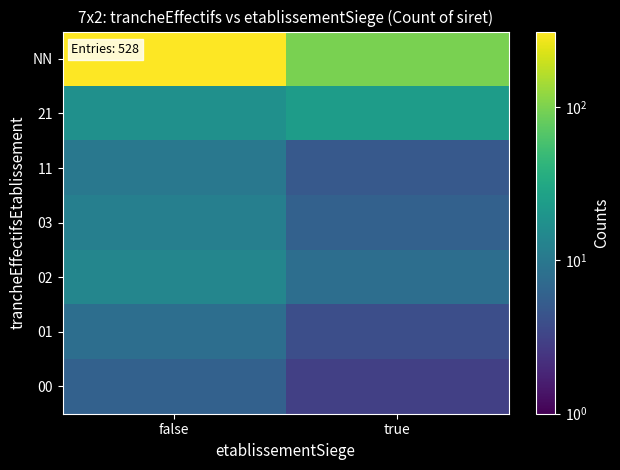

At false, list the series in order from smallest to largest.

00, 01, 11, 03, 02, 21, NN